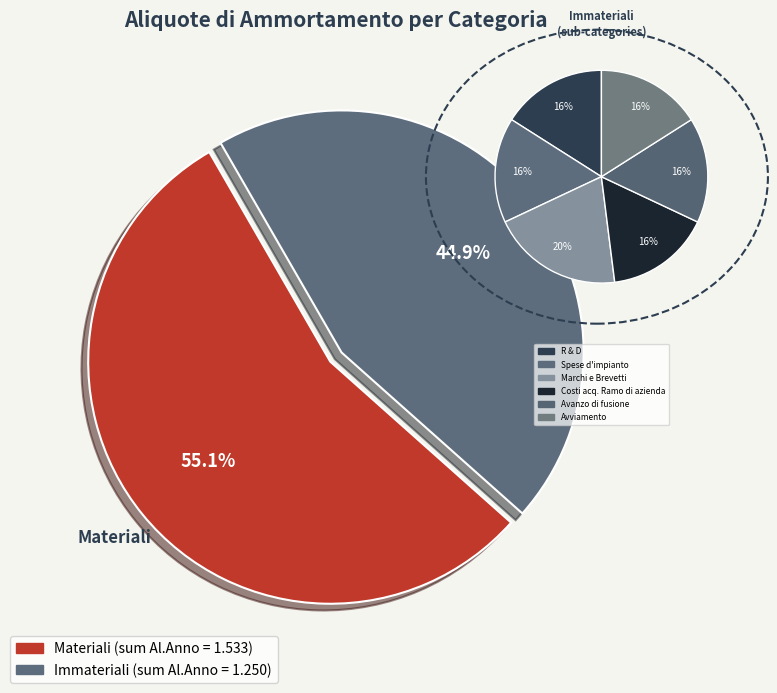

True or false: R & D accounts for 1% of the total.

False